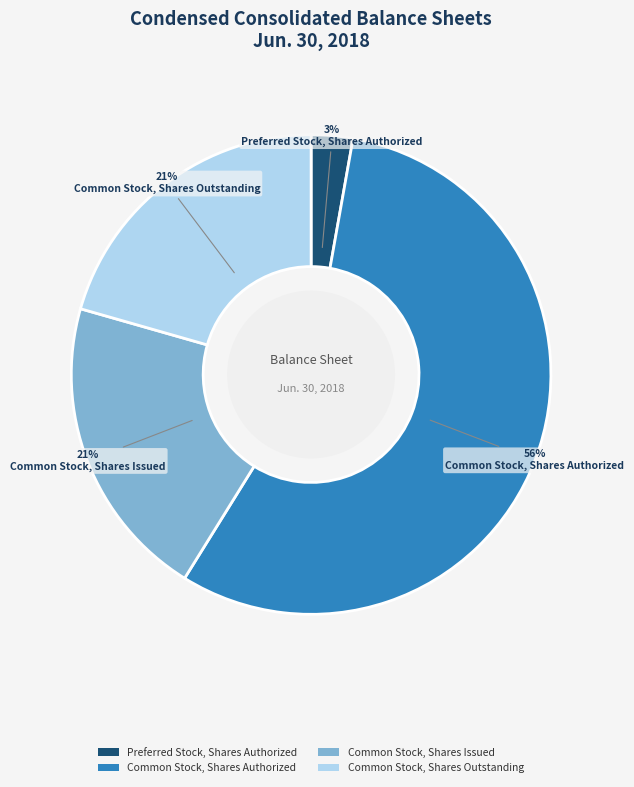

Is the sum of Preferred Stock, Shares Authorized and Common Stock, Shares Issued greater than half?

No